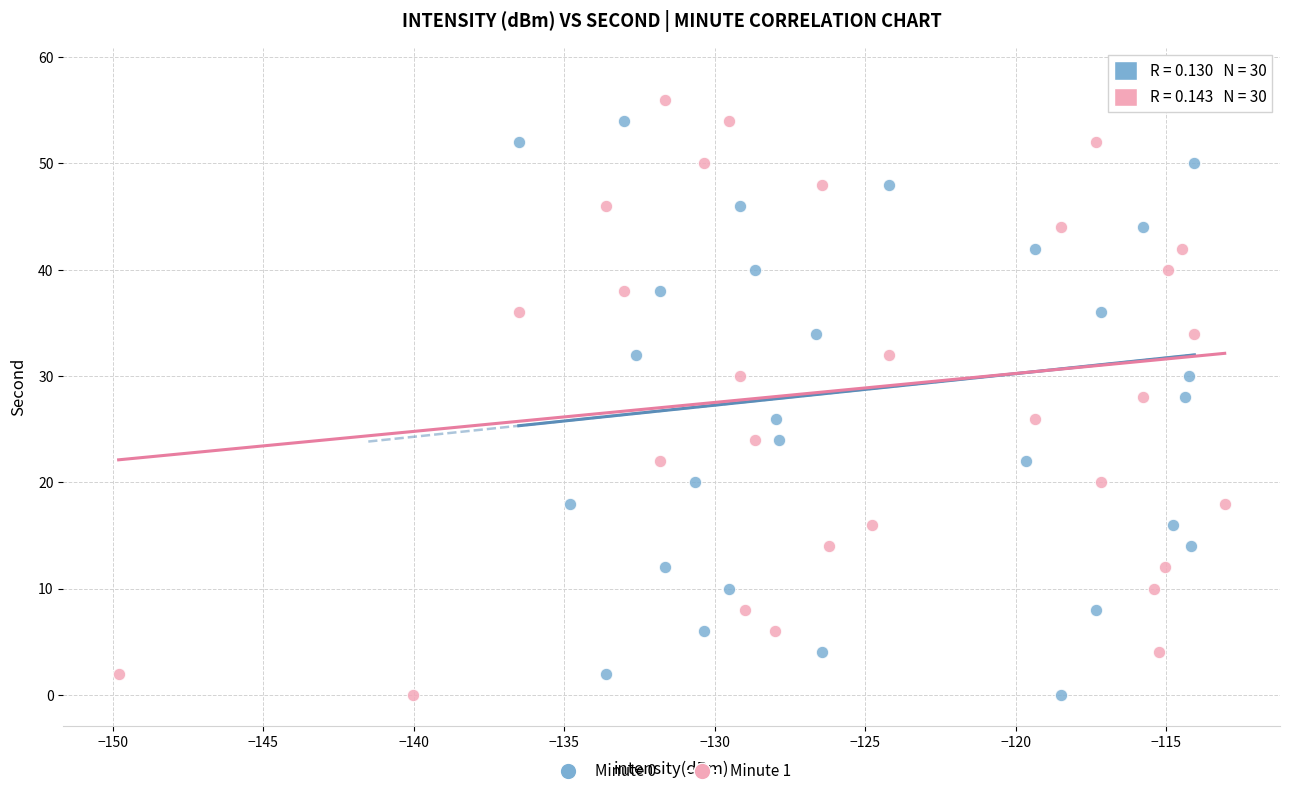

What are all the series names shown in the legend?

Minute 0, Minute 1